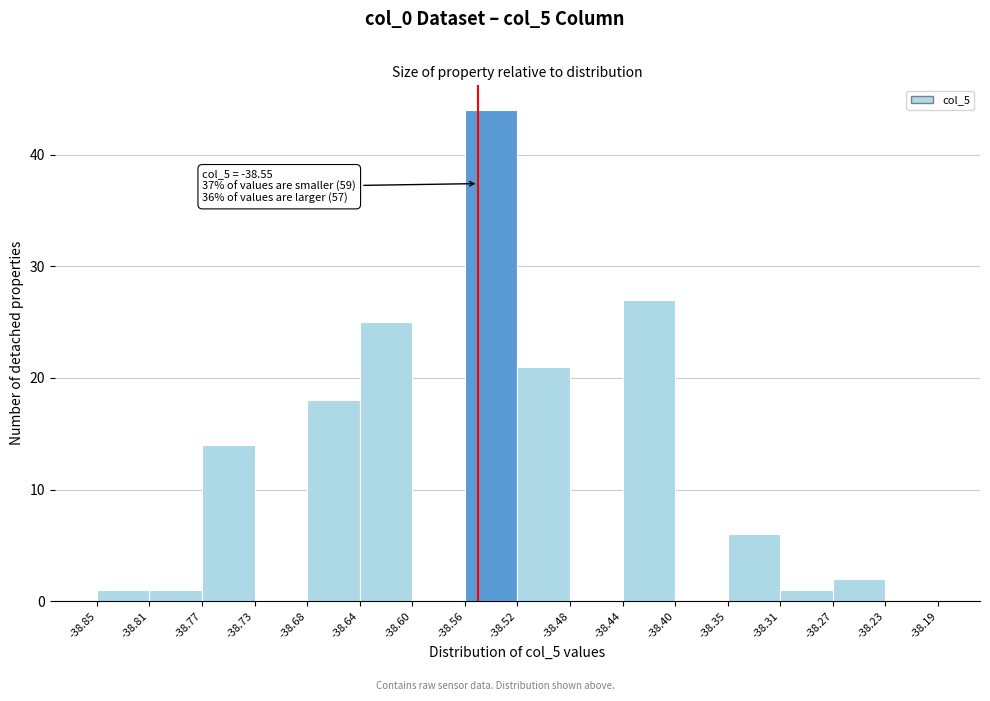

Over which range of the x-axis is the bar tallest?

-38.56 to -38.52